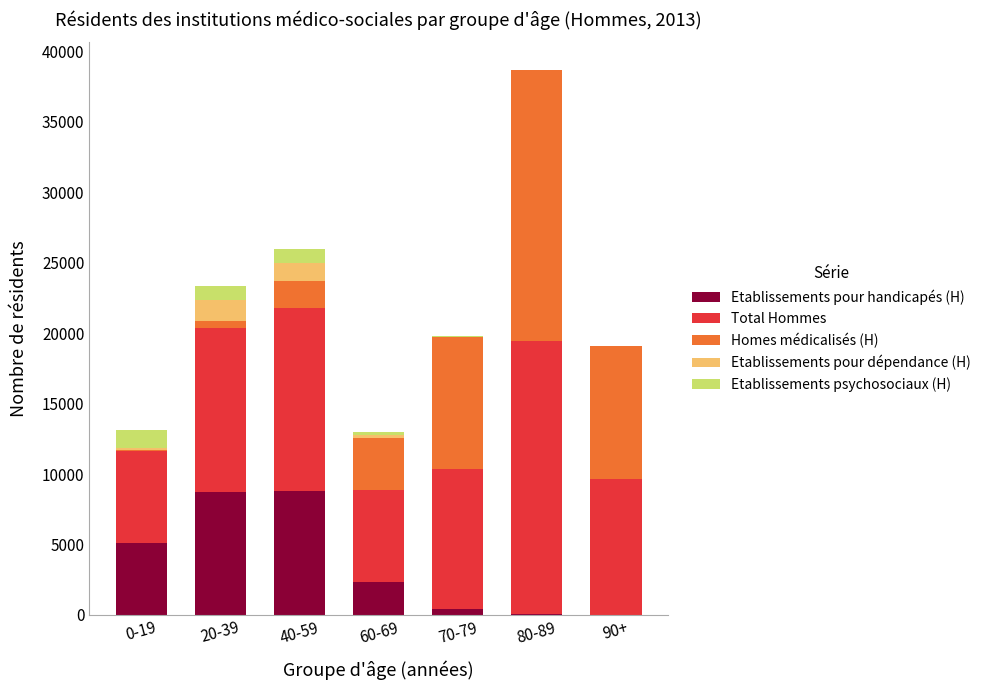

What is the sum of all Etablissements pour handicapés (H) values?

25378